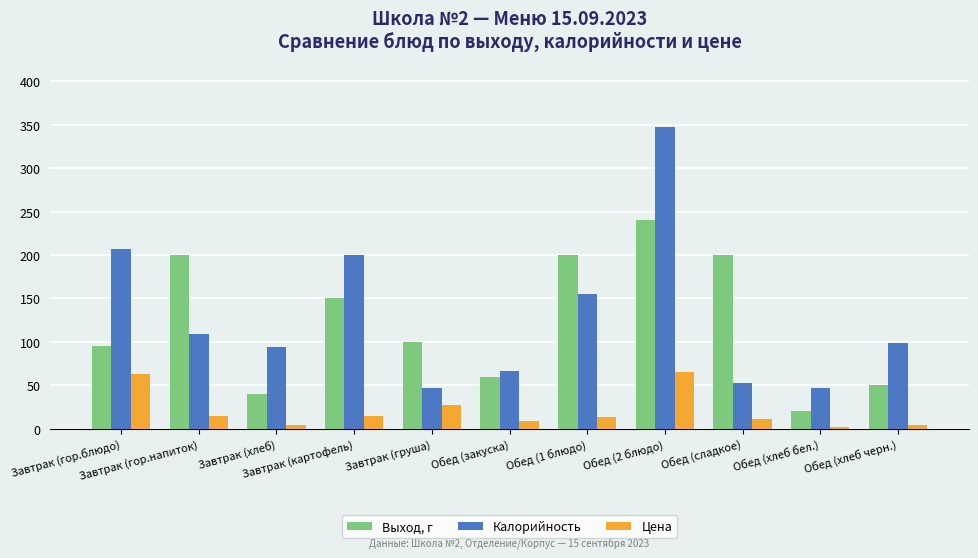

What is the label of the 2nd bar from the right?

Обед (хлеб бел.)